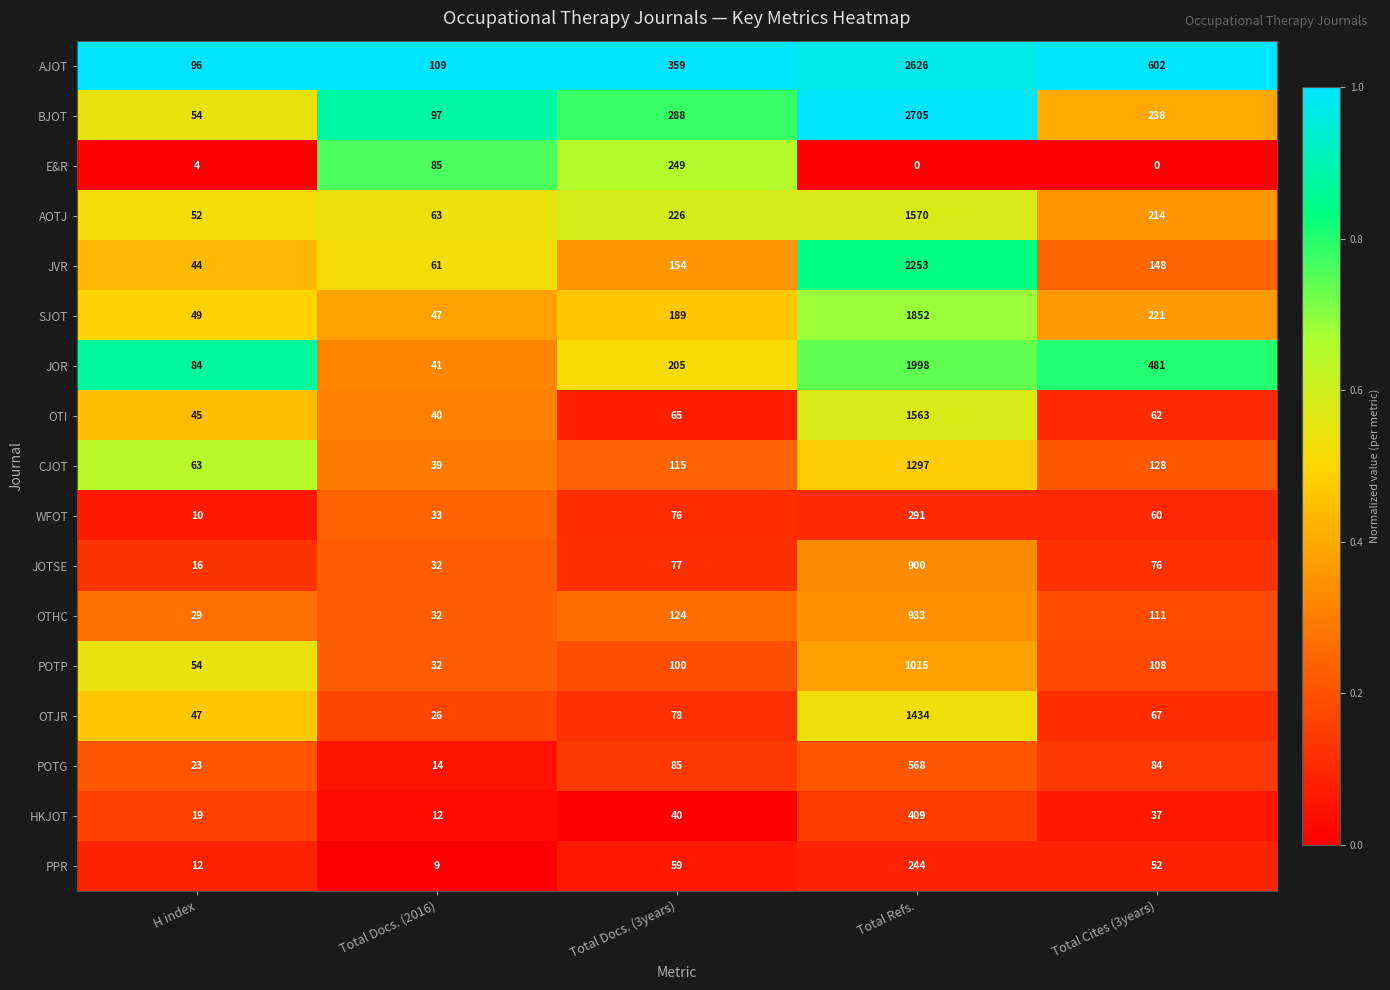

What is the difference between the highest and lowest values at Total Docs. (2016)?

100